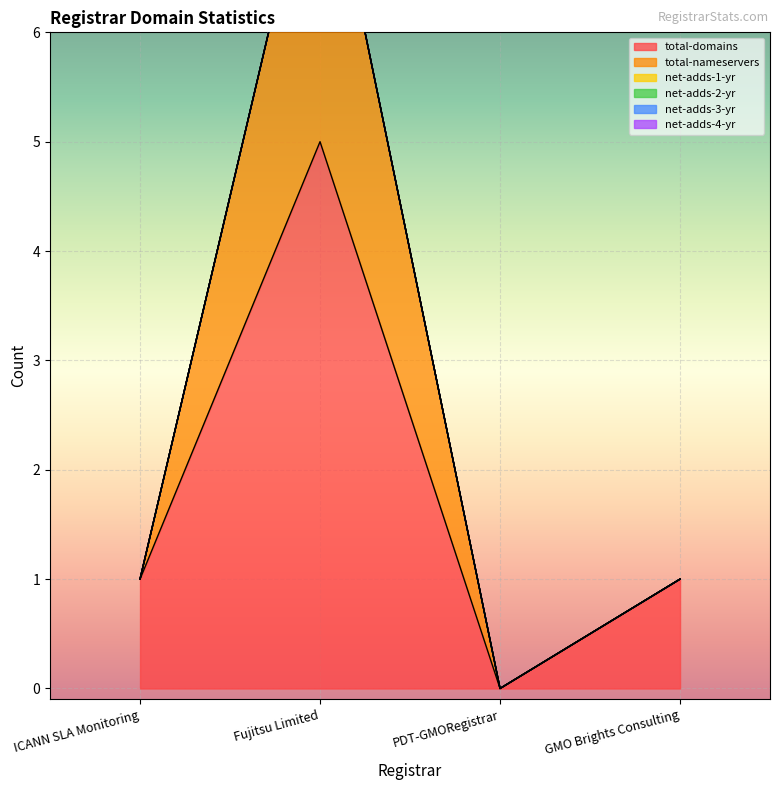

At which label is net-adds-3-yr closest to 0?

ICANN SLA Monitoring